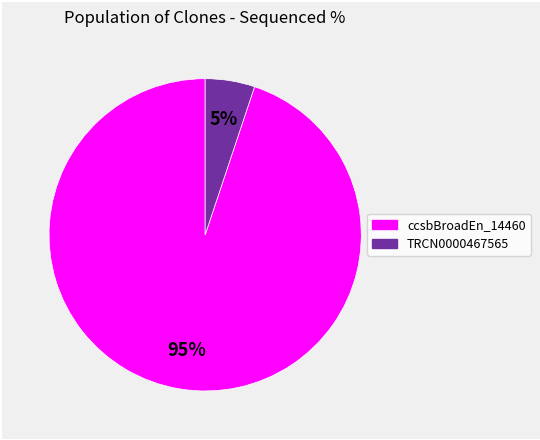

Does any single category account for the majority?

Yes